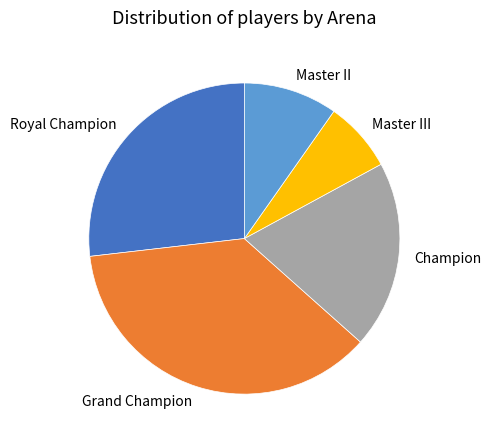

What is the ratio of the value at Champion to the value at Master II?

2.0